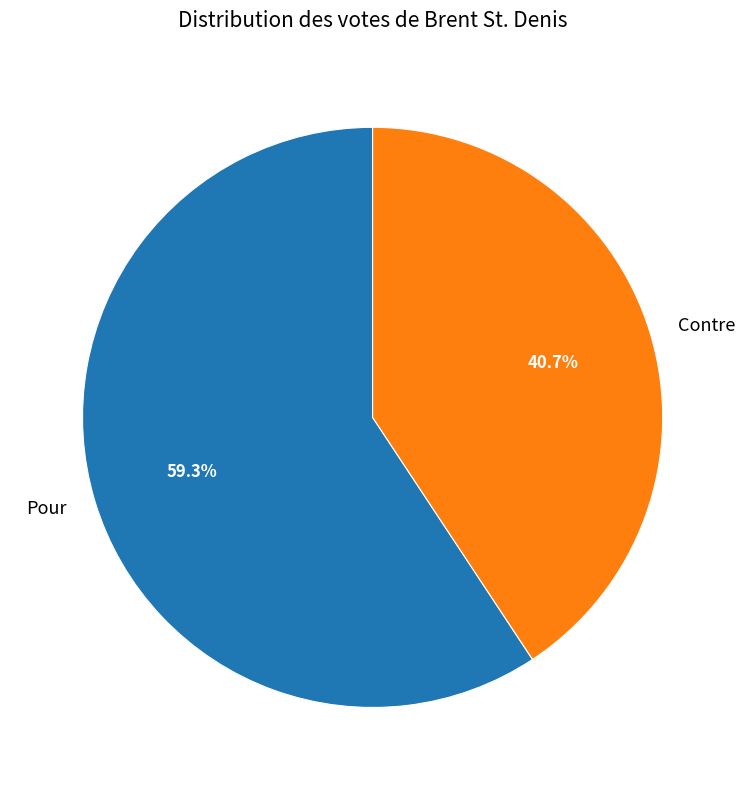

Which slice is the smallest?

Contre